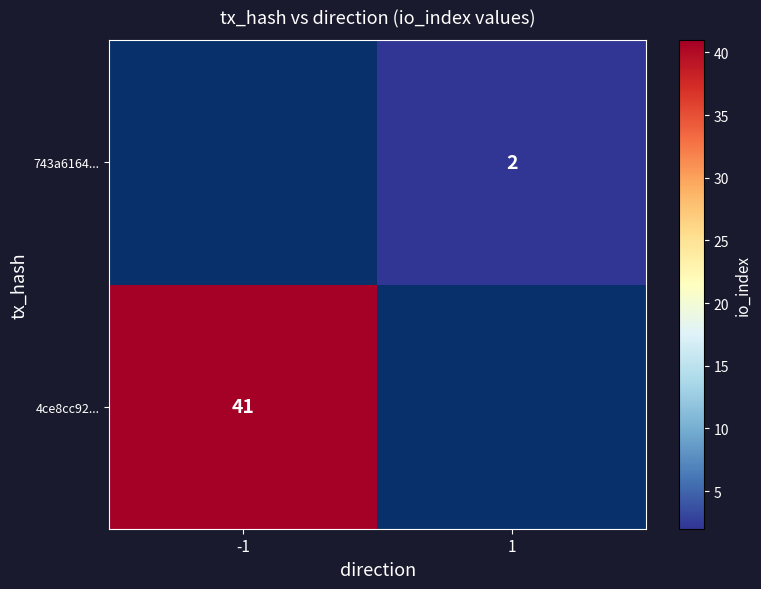

True or false: 743a6164... has a value of 3 at 1.

False